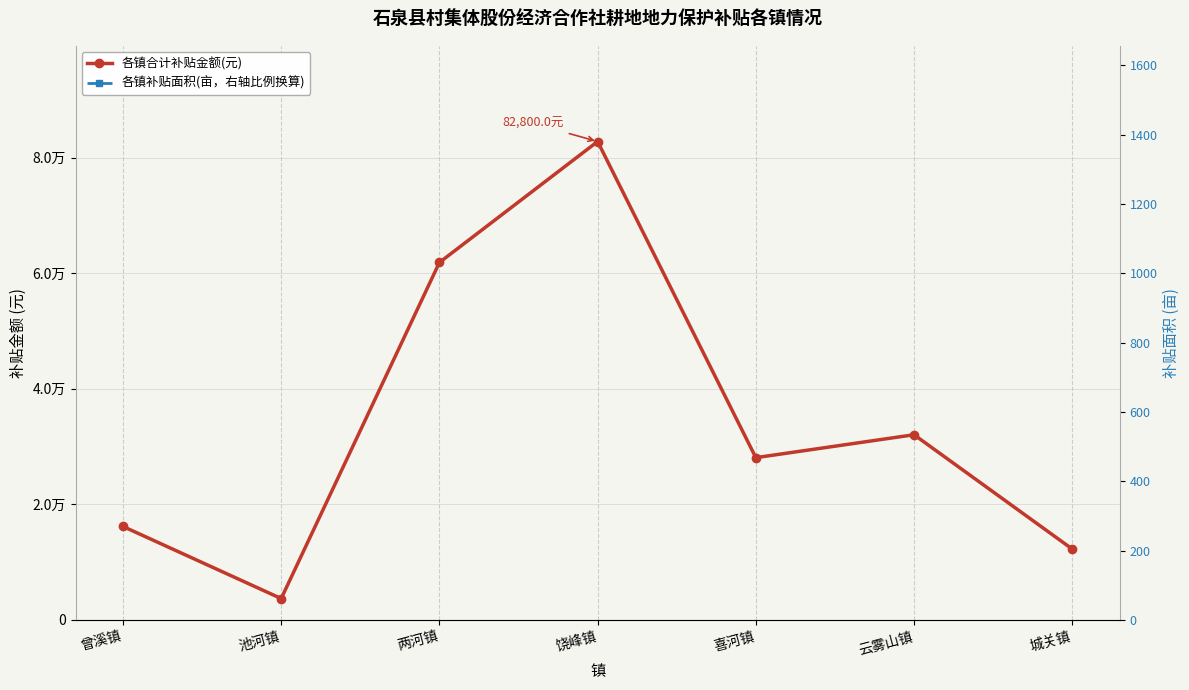

Where is 各镇补贴面积(亩) nearest to the value 720?

云雾山镇